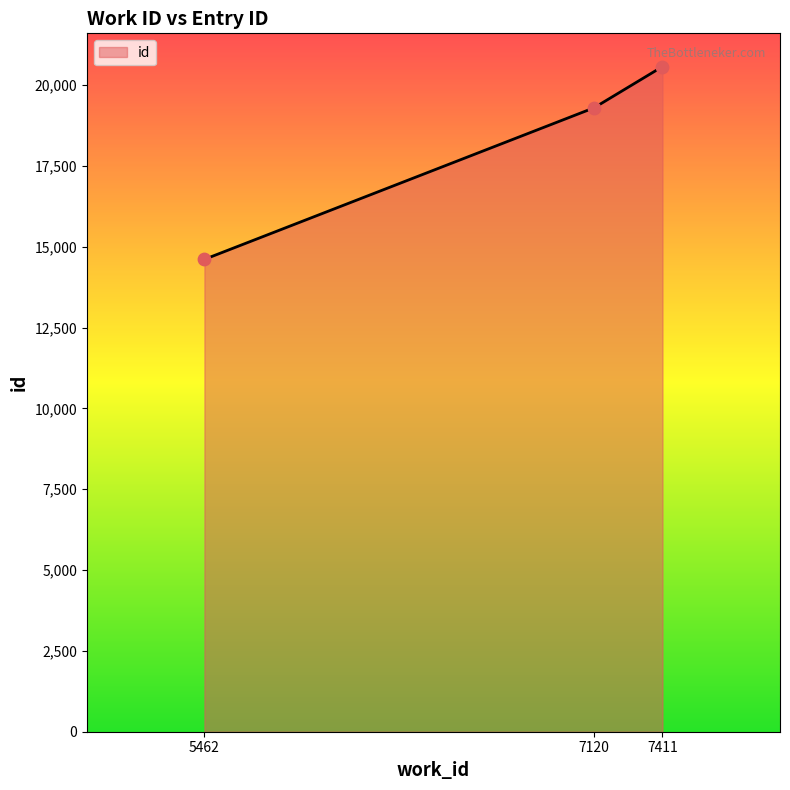

Which has a higher value, 7411 or 7120?

7411